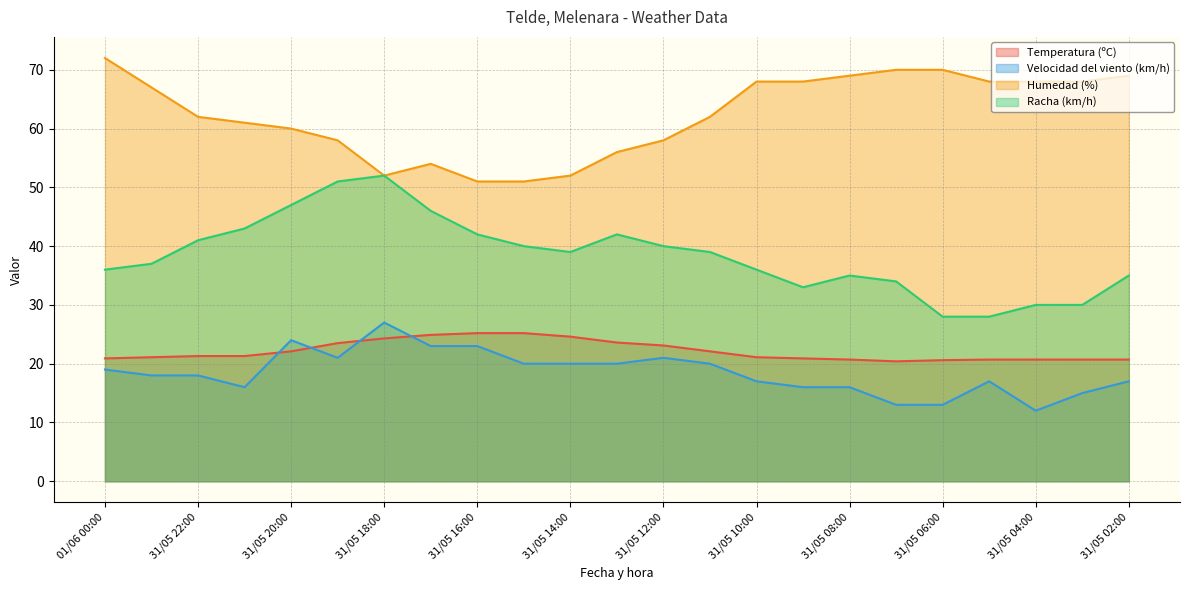

What is the value of the Humedad (%) point at the 11th from the left?

52.0